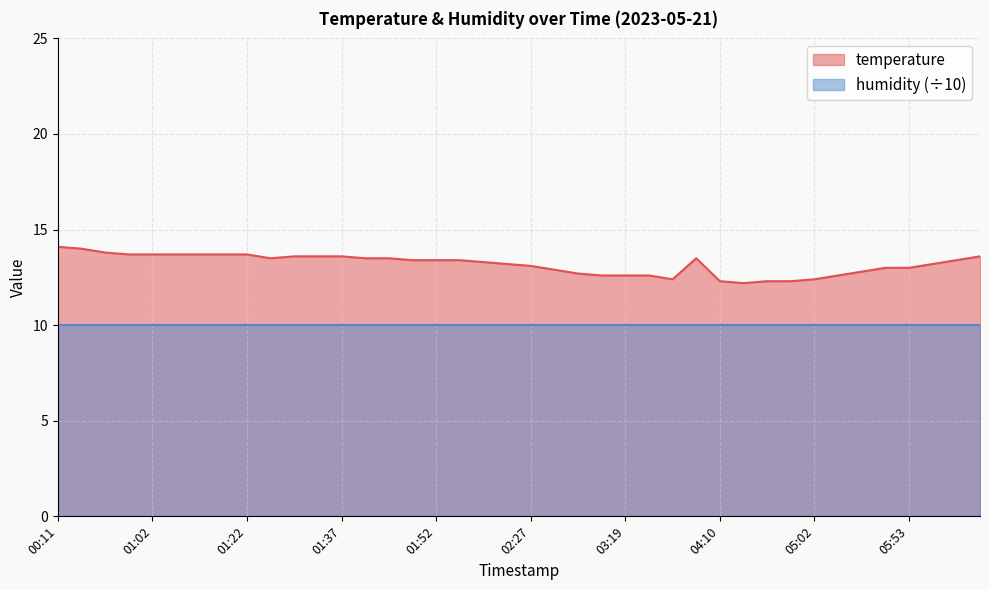

What is the change in value from 00:45 to 01:22?

-0.1